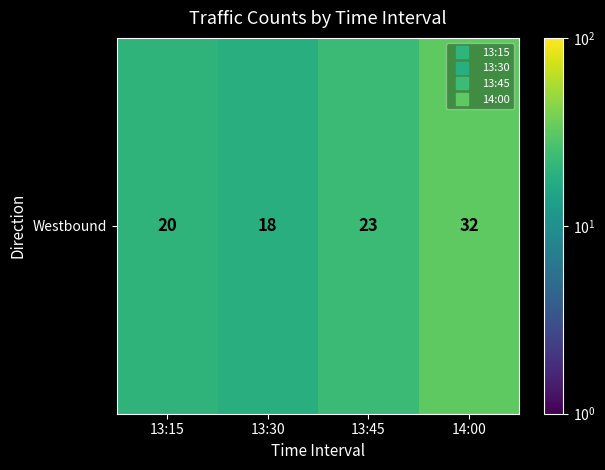

List the labels in order of value, smallest first.

13:30, 13:15, 13:45, 14:00